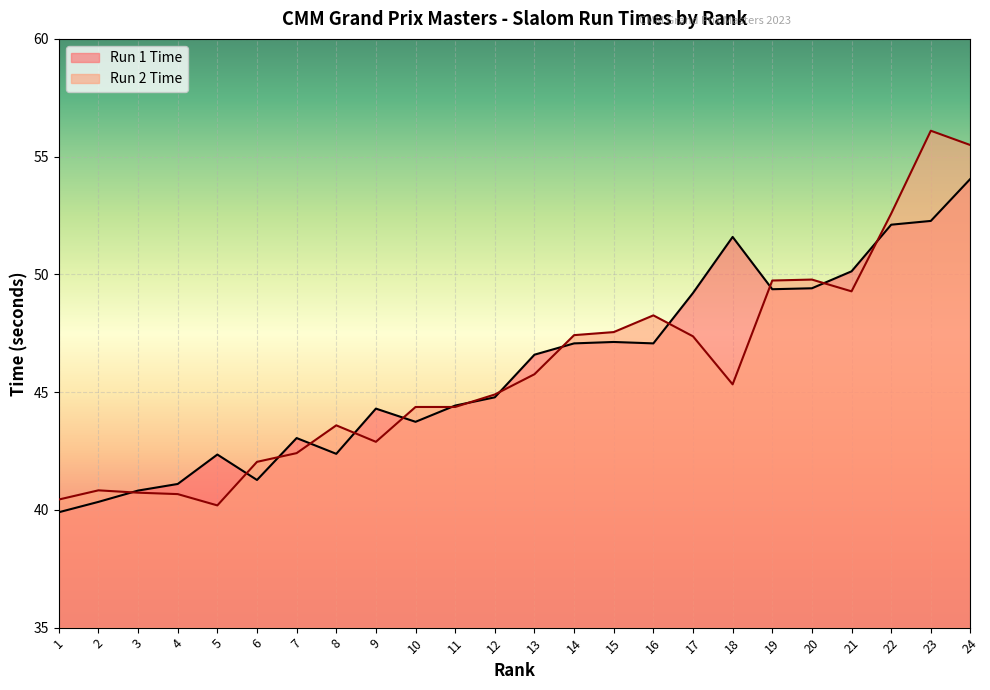

How many data points in Run 2 Time are less than 45?

12